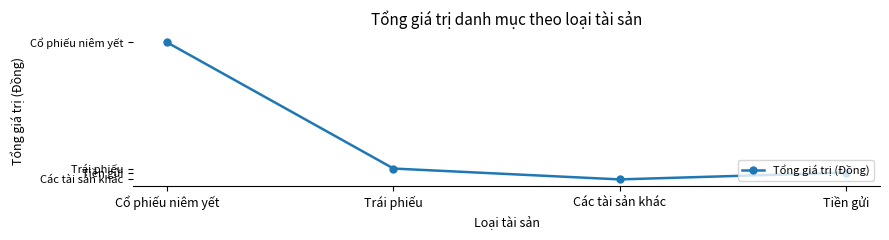

Reading left to right, transcribe all the data shown in this chart.

Cổ phiếu niêm yết=70604961200	Trái phiếu=5774058830	Các tài sản khác=187727834	Tiền gửi=3672872610